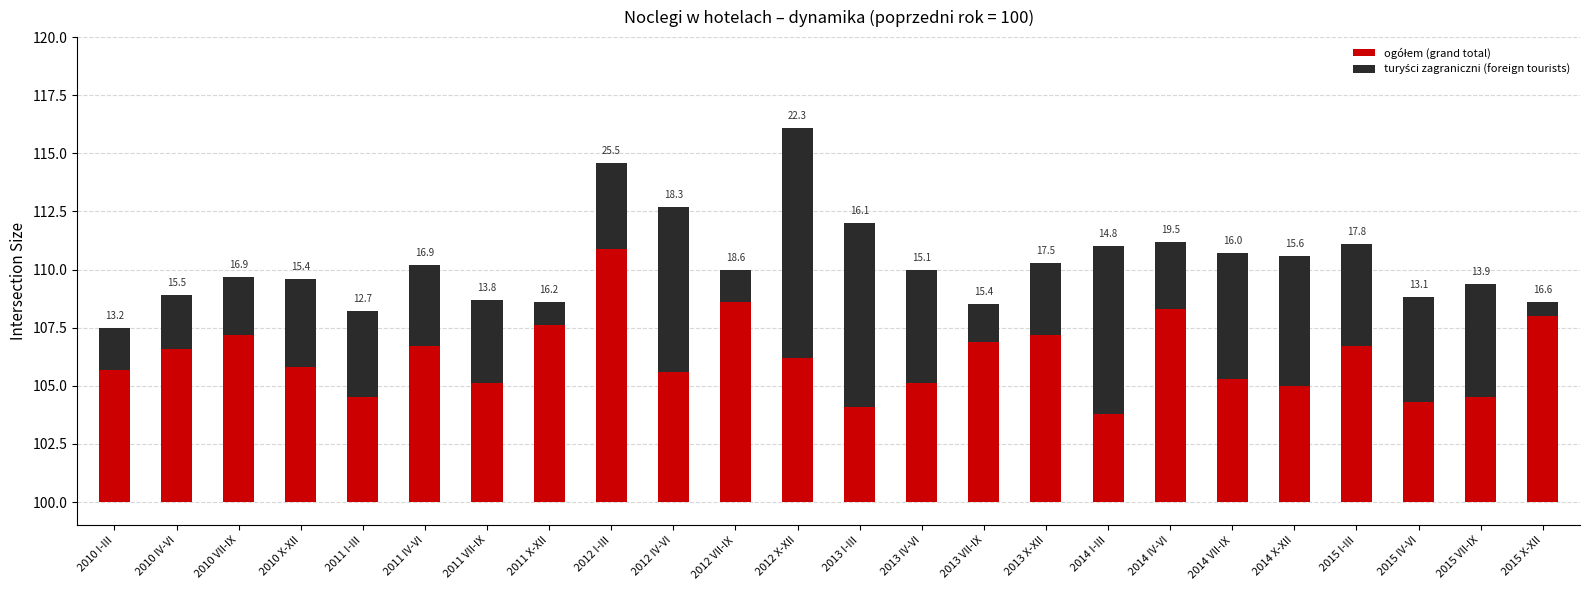

How many series are shown in this chart?

2